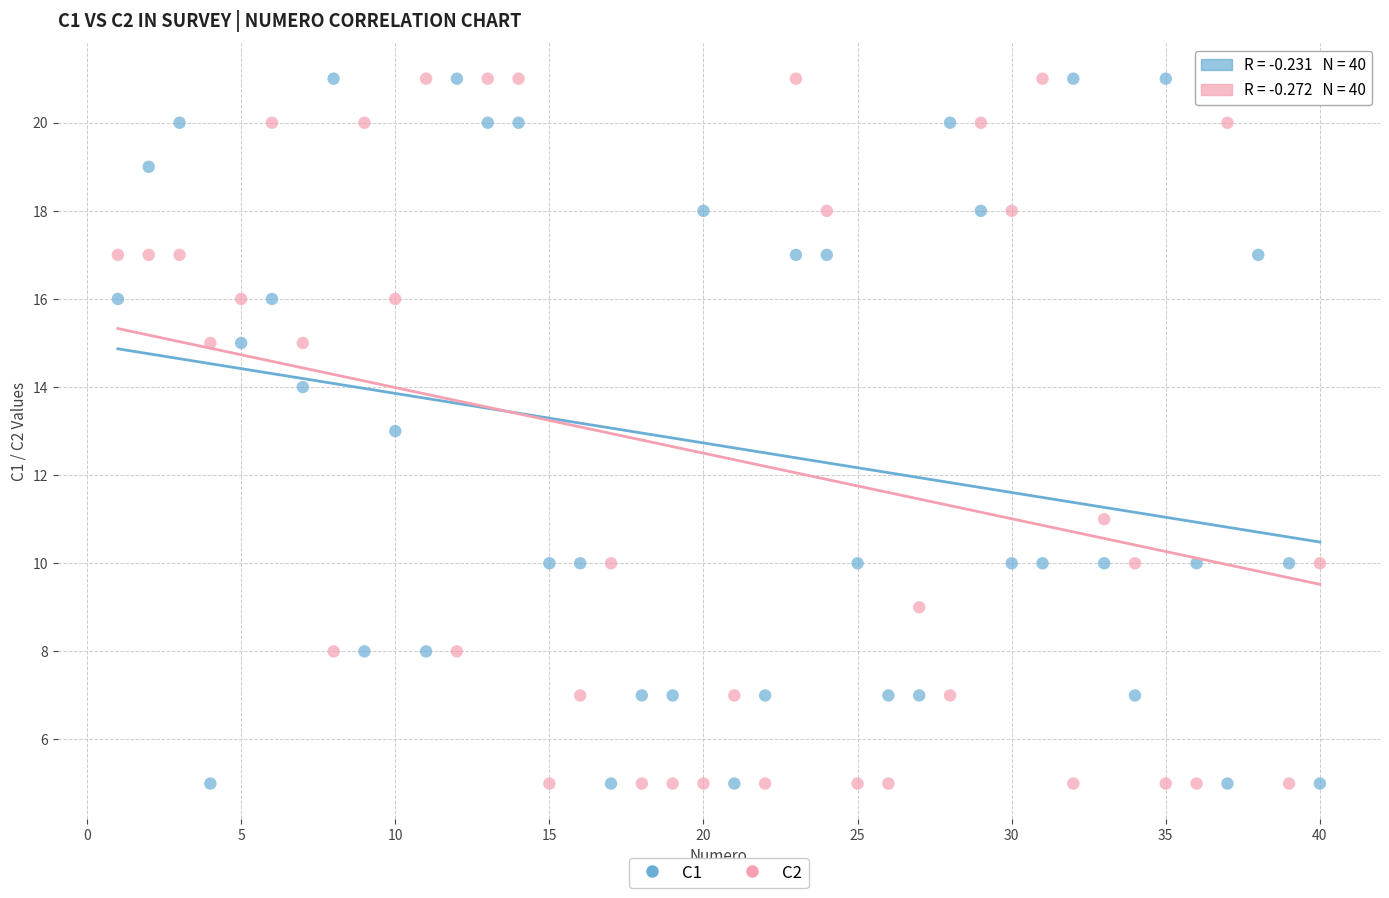

What is the X range (max minus min) for the scatter plot?

39